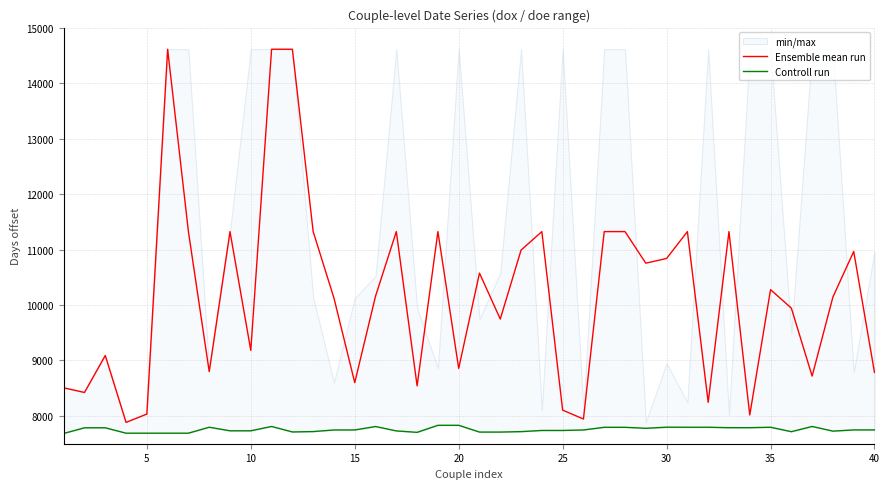

What is the highest value of the Ensemble mean run series?

14610